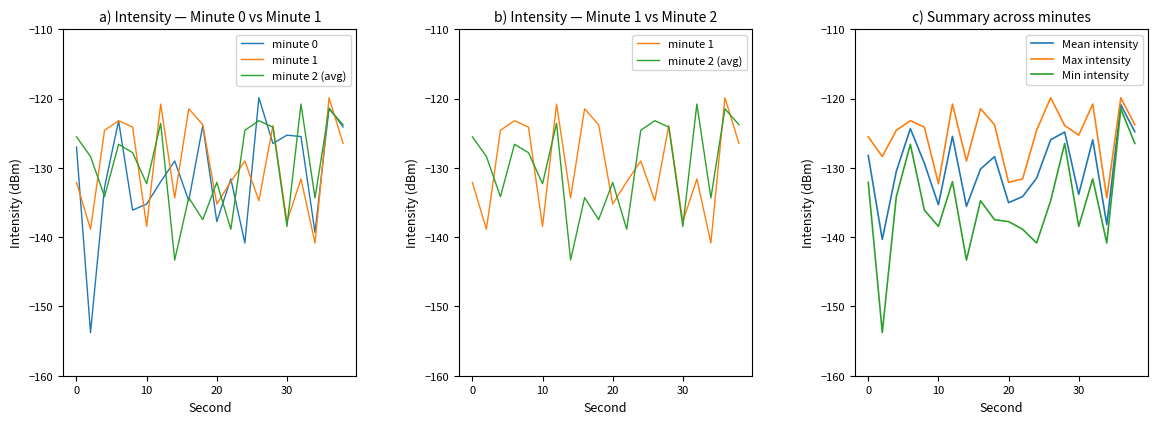

What is the highest value of the Mean intensity series?

-120.9